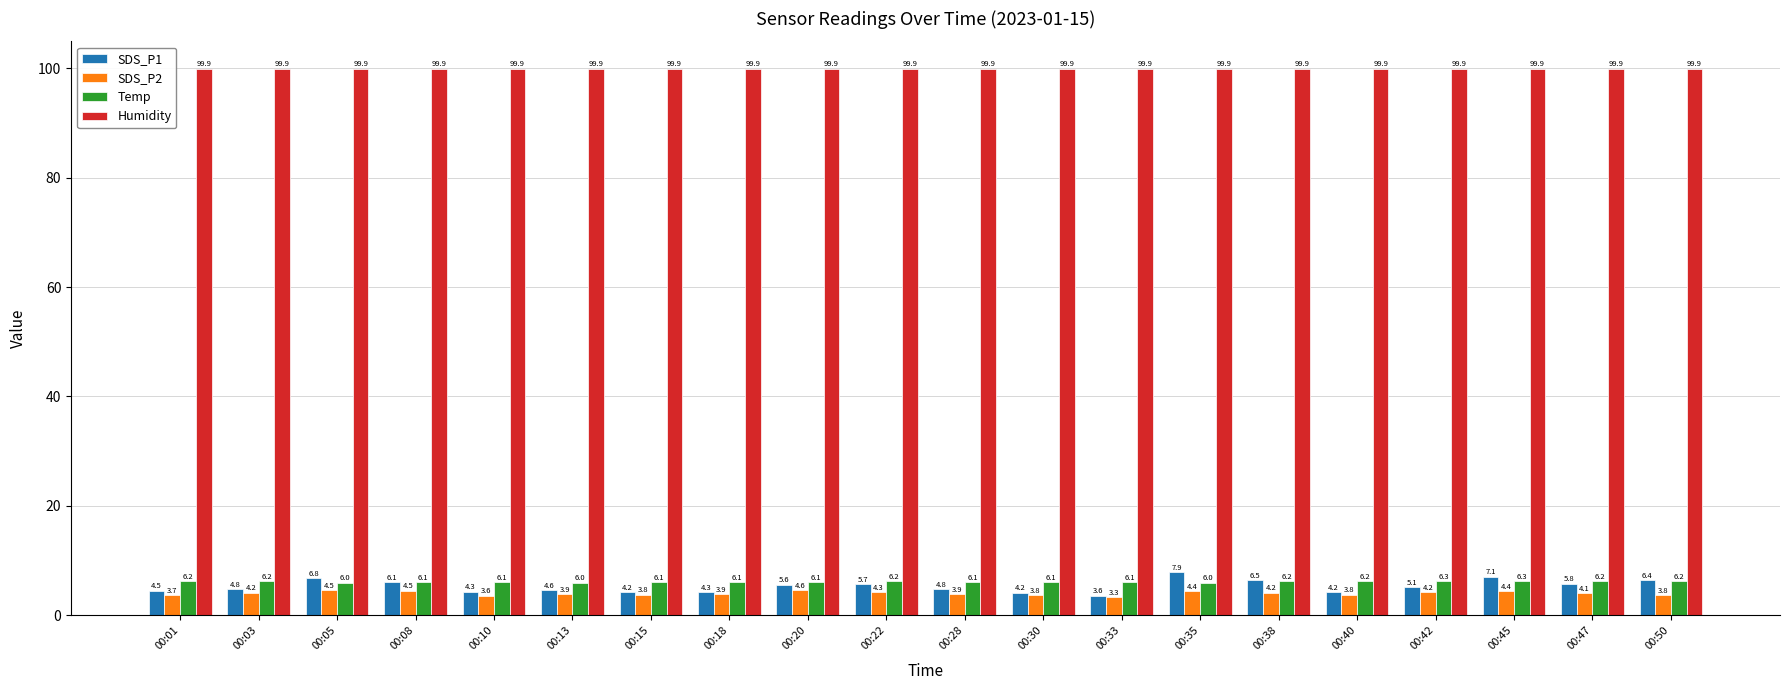

Is it true that Humidity equals 99.9 at 00:38?

True